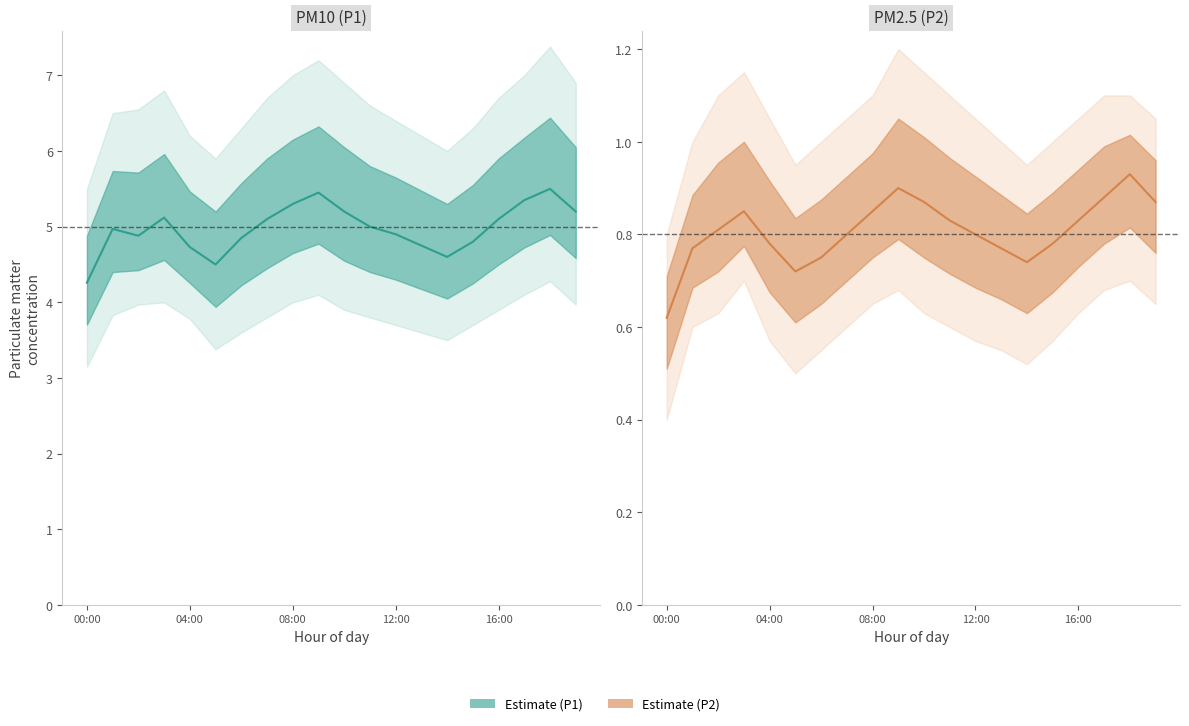

Which series changed the most between 08:00 and 19?

P1 mean